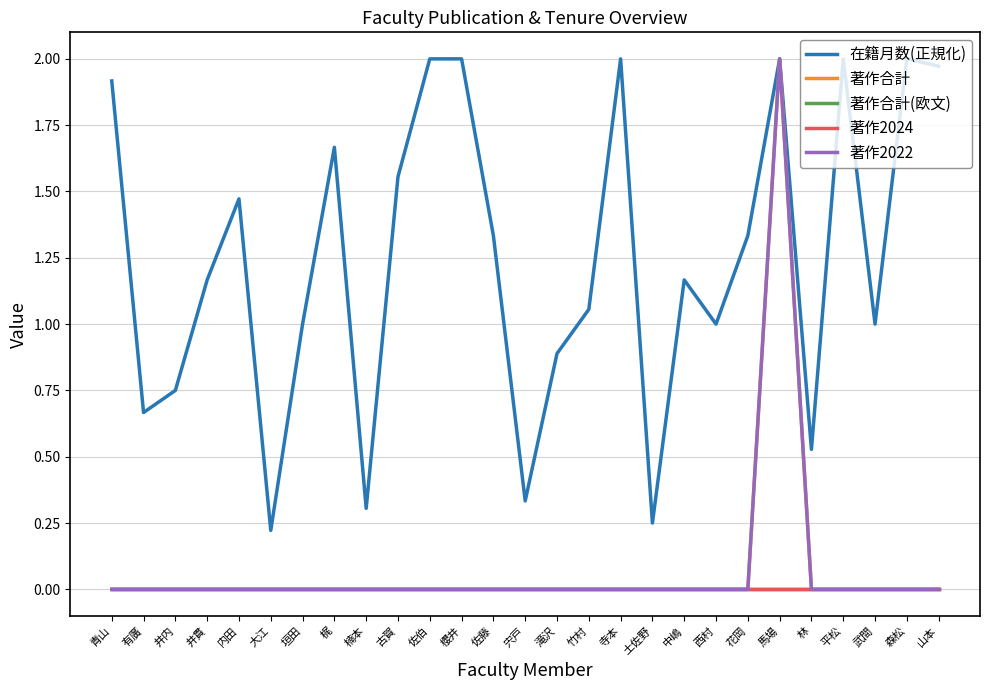

Is this an area chart (filled region under the line)?

No